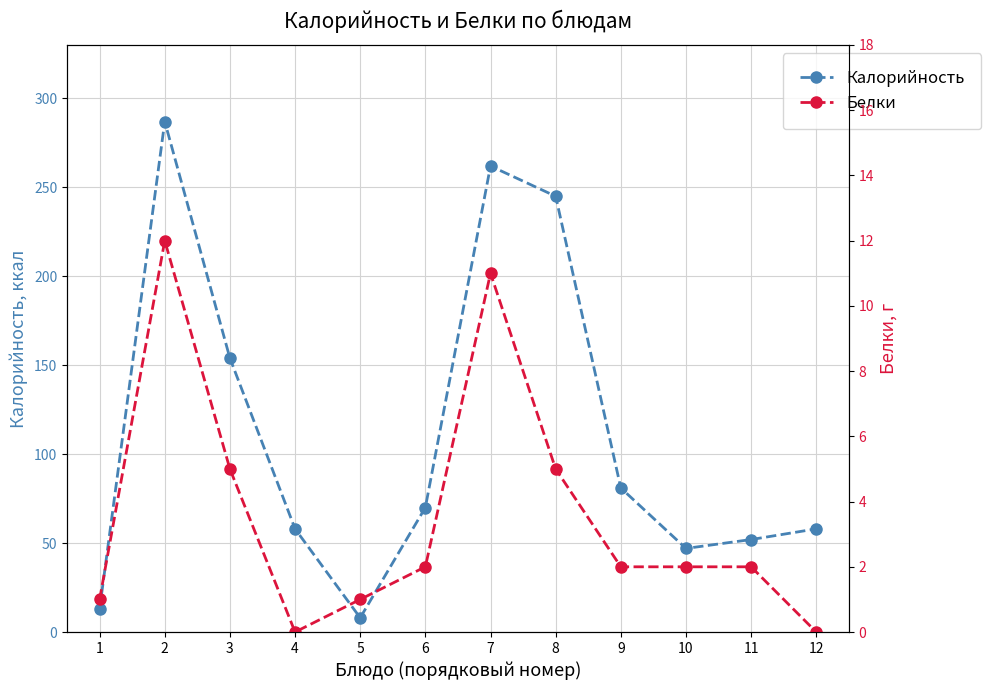

What is the highest value of the Калорийность series?

287